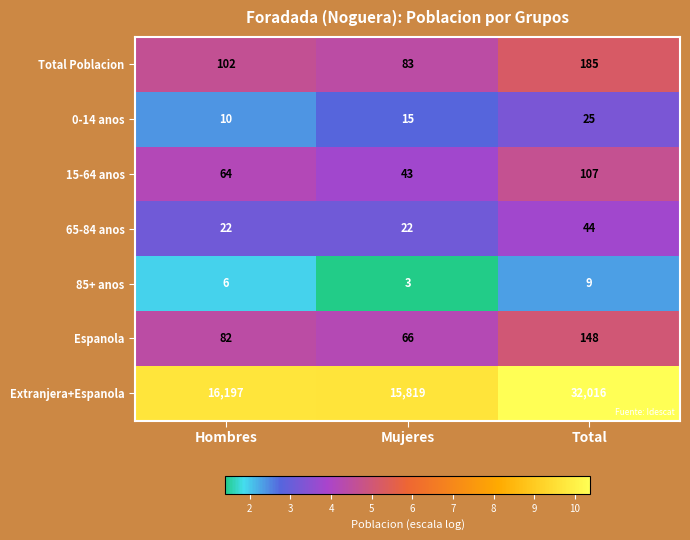

Which category has the highest value across all series?

Total